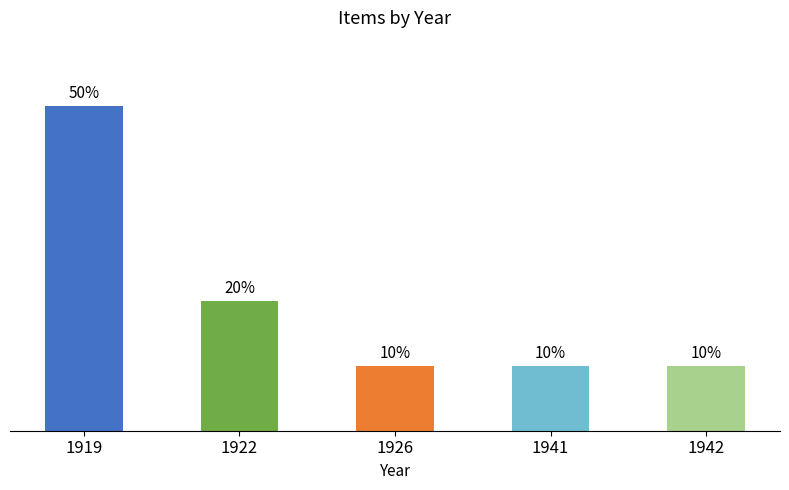

Where is the data nearest to the value 30?

1922